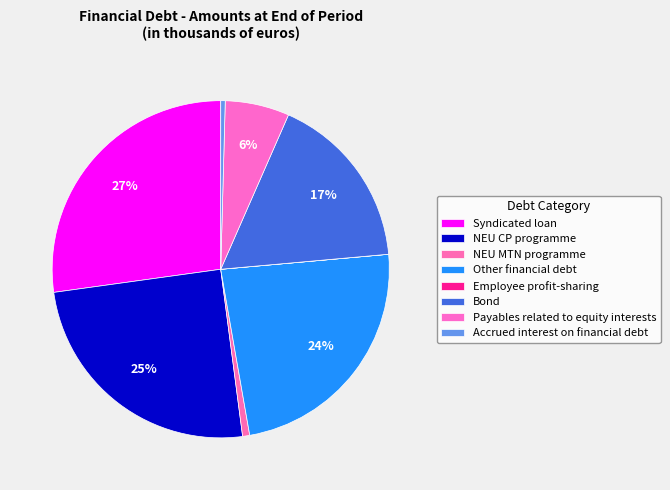

What is the change in value from Syndicated loan to NEU MTN programme?

-390000